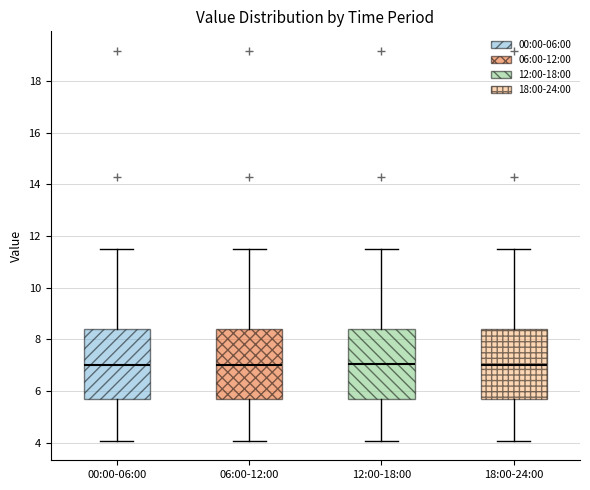

Reading left to right, transcribe this box plot: for each box, give where its median line is, the range the box spans, and where its two whiskers end, as read against the y-axis. The values are not printed on the chart, so give them approximately, as read against the axis.

00:00-06:00: median 7.0, box 5.6 to 8.4, whiskers 4.0 to 11.6
06:00-12:00: median 7.0, box 5.6 to 8.4, whiskers 4.0 to 11.6
12:00-18:00: median 7.0, box 5.6 to 8.4, whiskers 4.0 to 11.6
18:00-24:00: median 7.0, box 5.6 to 8.4, whiskers 4.0 to 11.6